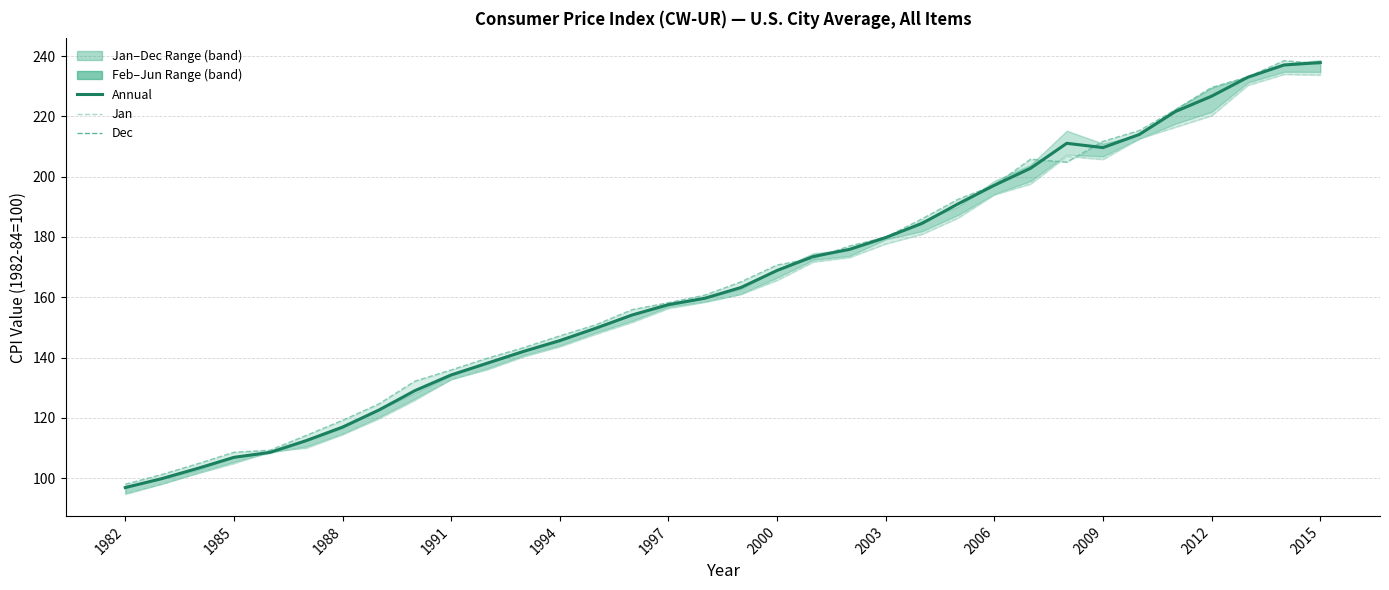

How many times do Dec and Jan cross each other?

2